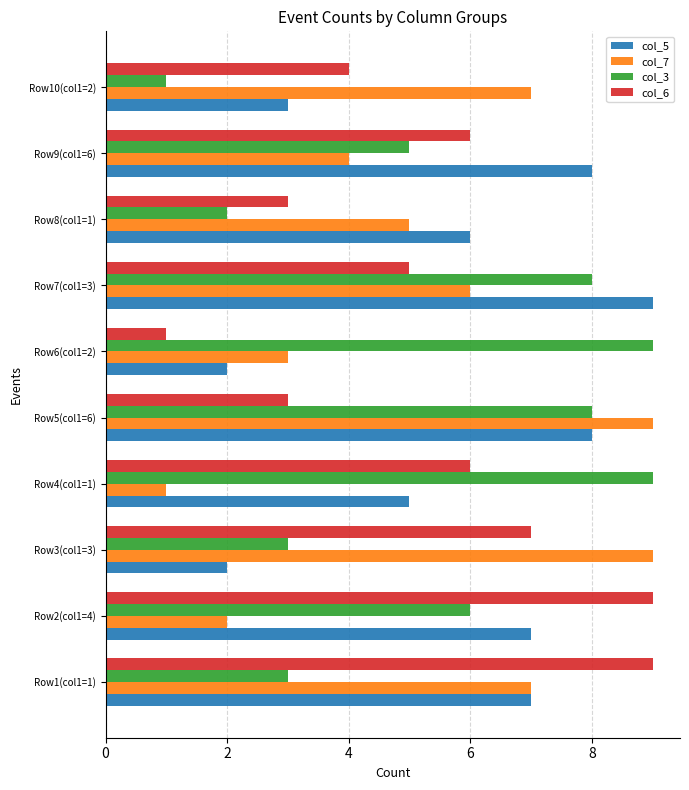

Count the col_5 values in the range 3 to 8.

7